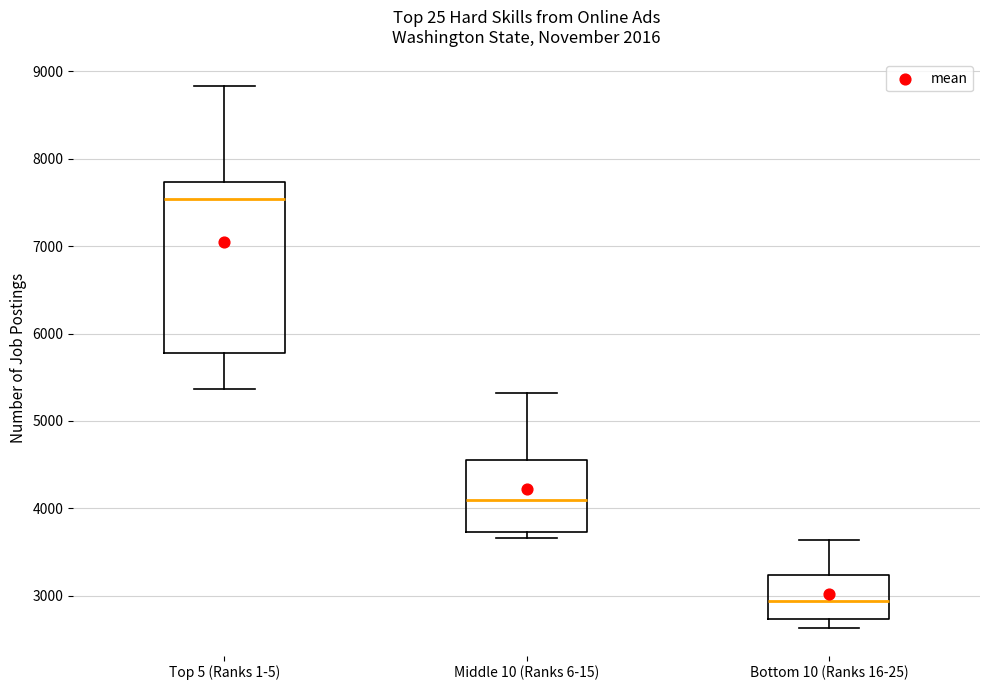

Which box's median line is the lowest?

Bottom 10 (Ranks 16-25)